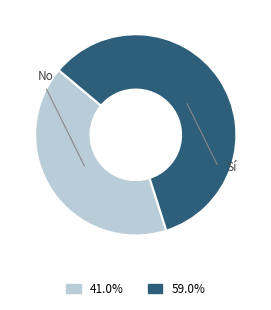

Is there a majority slice in this chart?

Yes